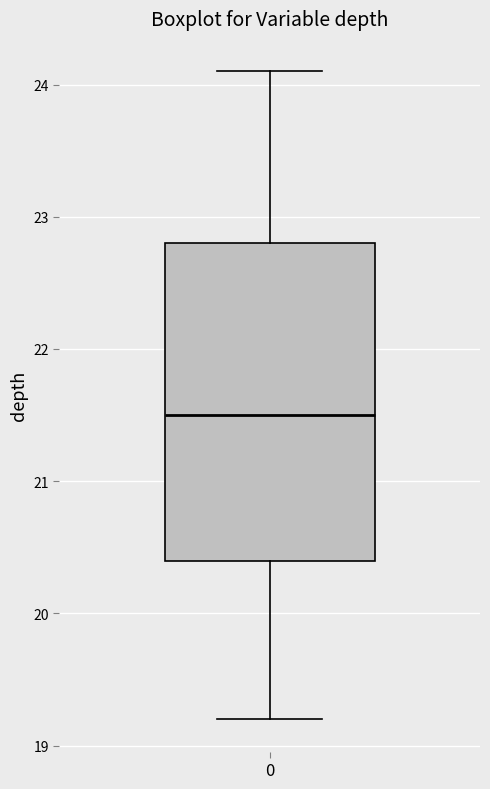

Read this box plot against the y-axis: the position of the median line, the range covered by the box, and the ends of both whiskers. The values are not printed on the chart, so give them approximately, as read against the axis.

median 21.5, box 20.4 to 22.8, whiskers 19.2 to 24.1